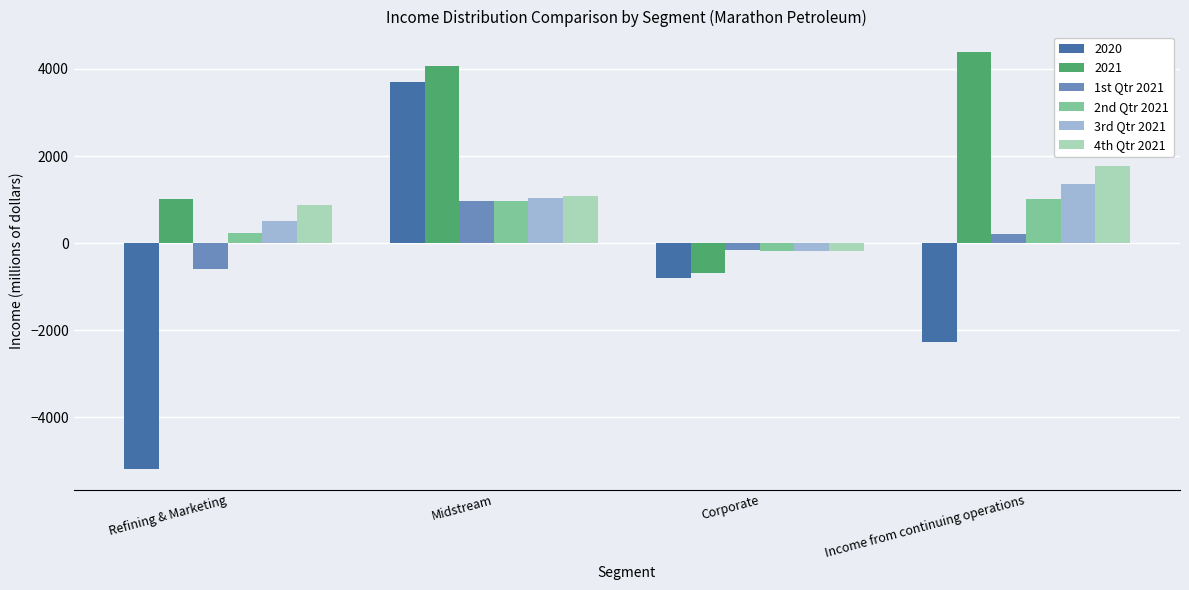

What is the value of the 2nd Qtr 2021 bar at the 1st from the left?

224